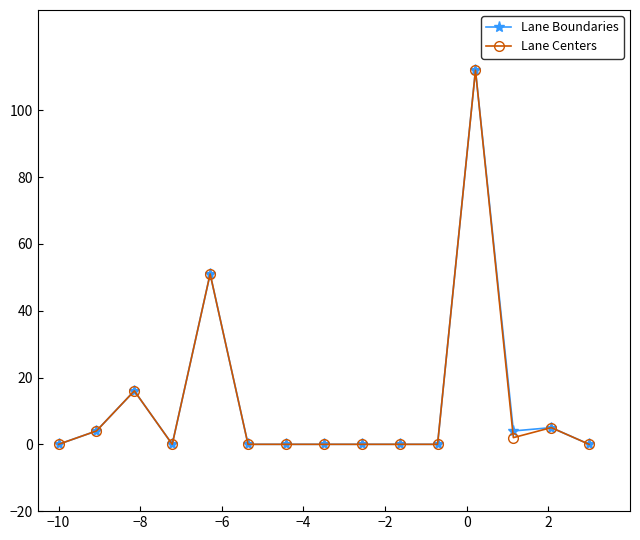

True or false: Lane Boundaries has more than 2 interior local peaks.

True